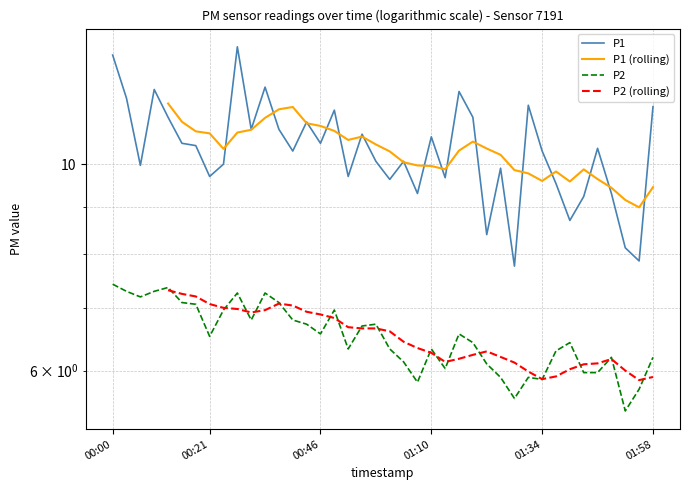

True or false: P2 has a value of 10.7 at 2023-11-22T00:24:45.

False